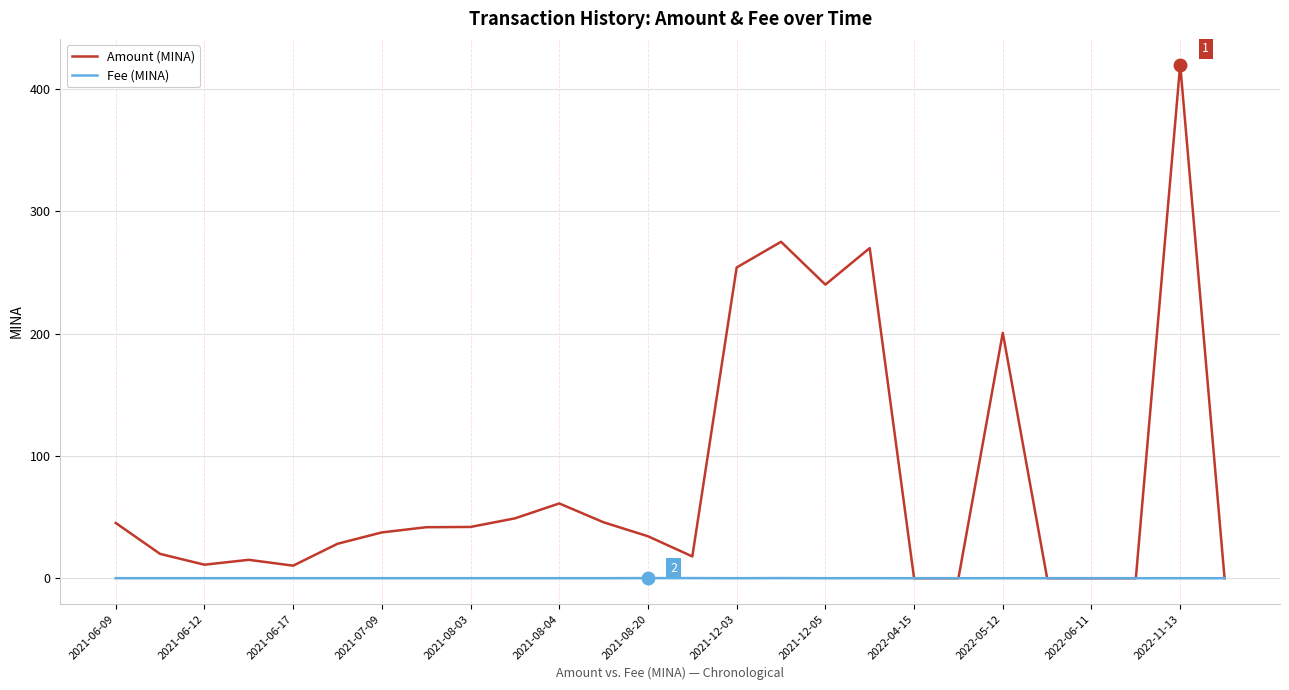

Which series has the largest total across all categories?

Amount (MINA)